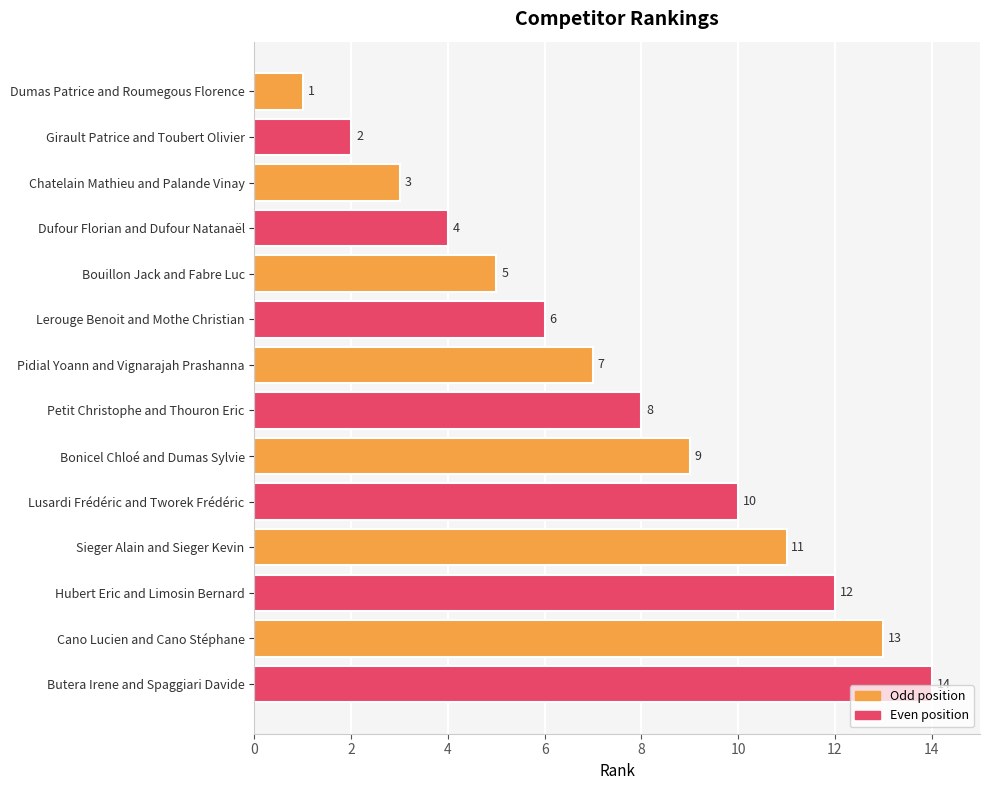

How many data points are less than 8?

7